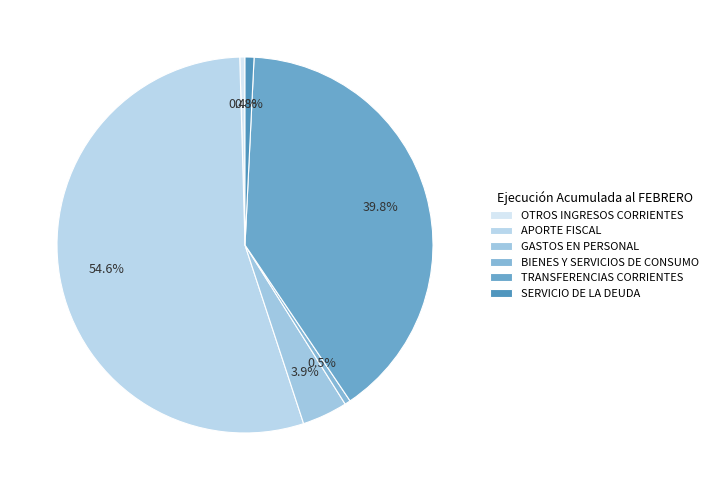

What is the change in value from GASTOS EN PERSONAL to TRANSFERENCIAS CORRIENTES?

+11868047